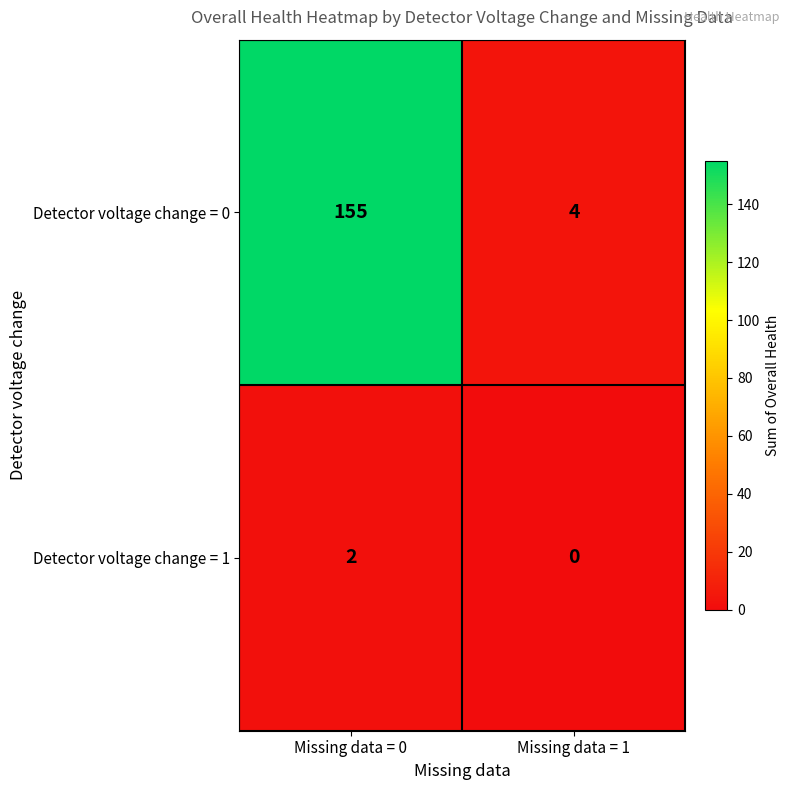

What is the average value of the Detector voltage change = 0 series?

80